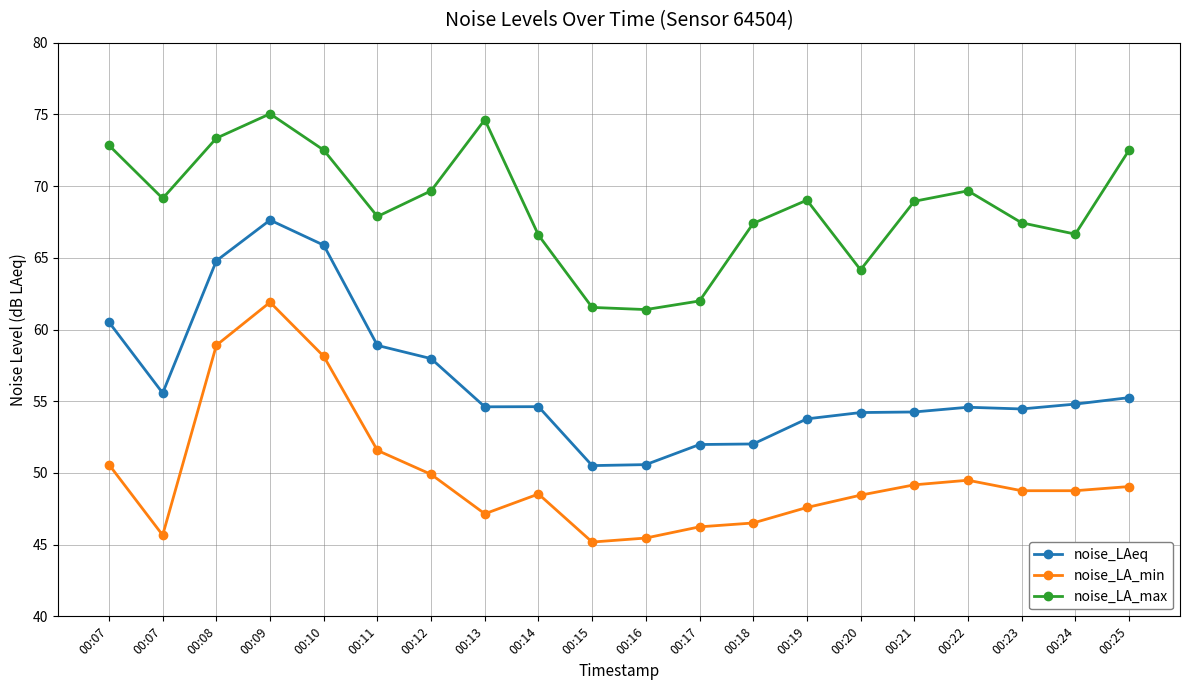

Does the chart have visible grid lines?

Yes